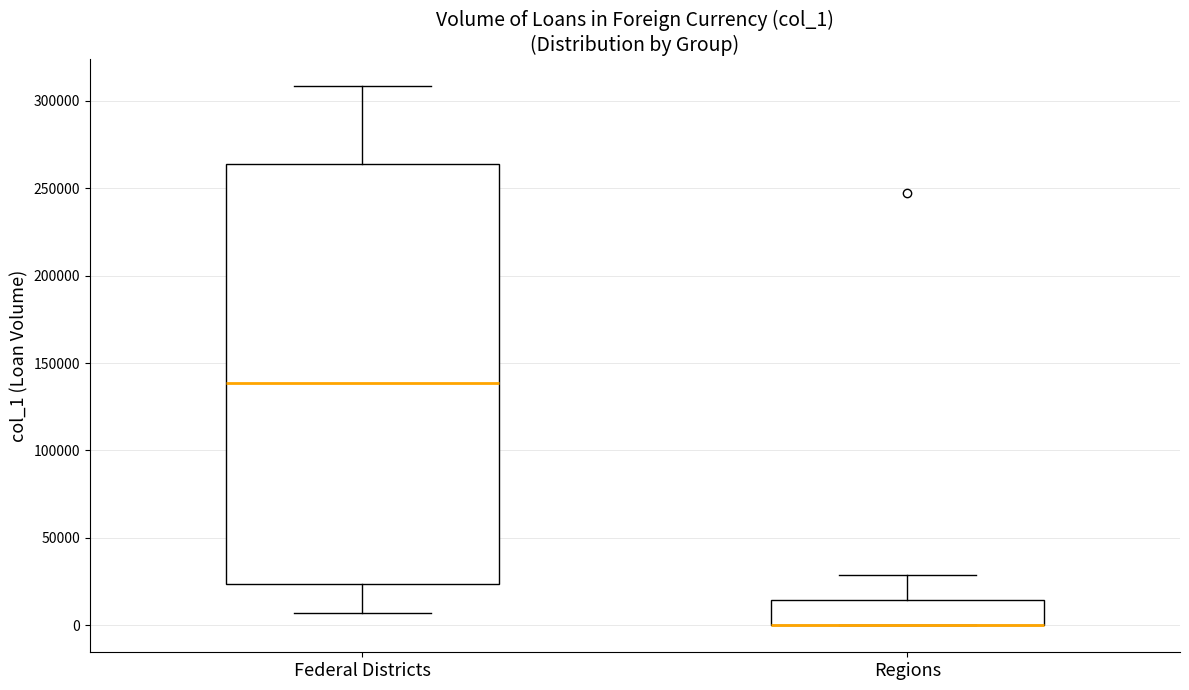

Where is the lower edge of the box for Federal Districts on the y-axis? The values are not printed on the chart, so give them approximately, as read against the axis.

25000